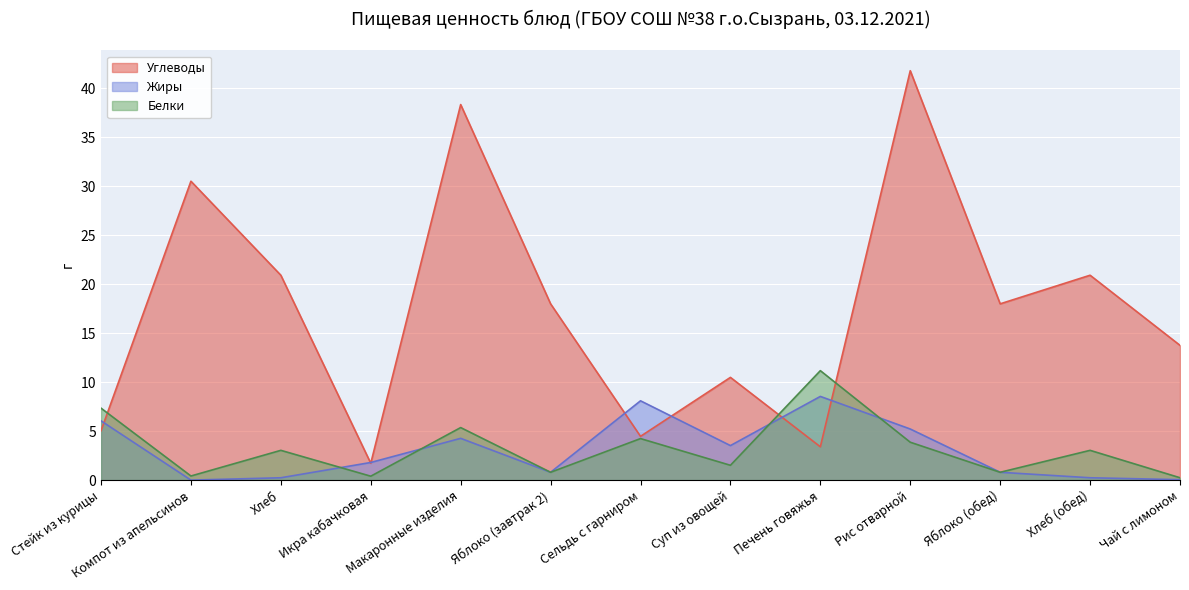

What position from the right is Чай с лимоном?

1